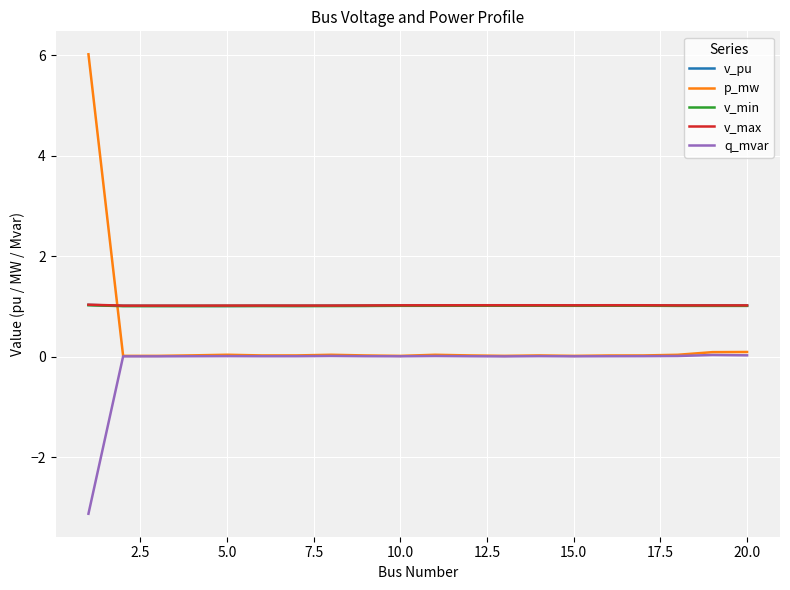

What is the difference between the maximum and minimum values in the p_mw series?

6.0